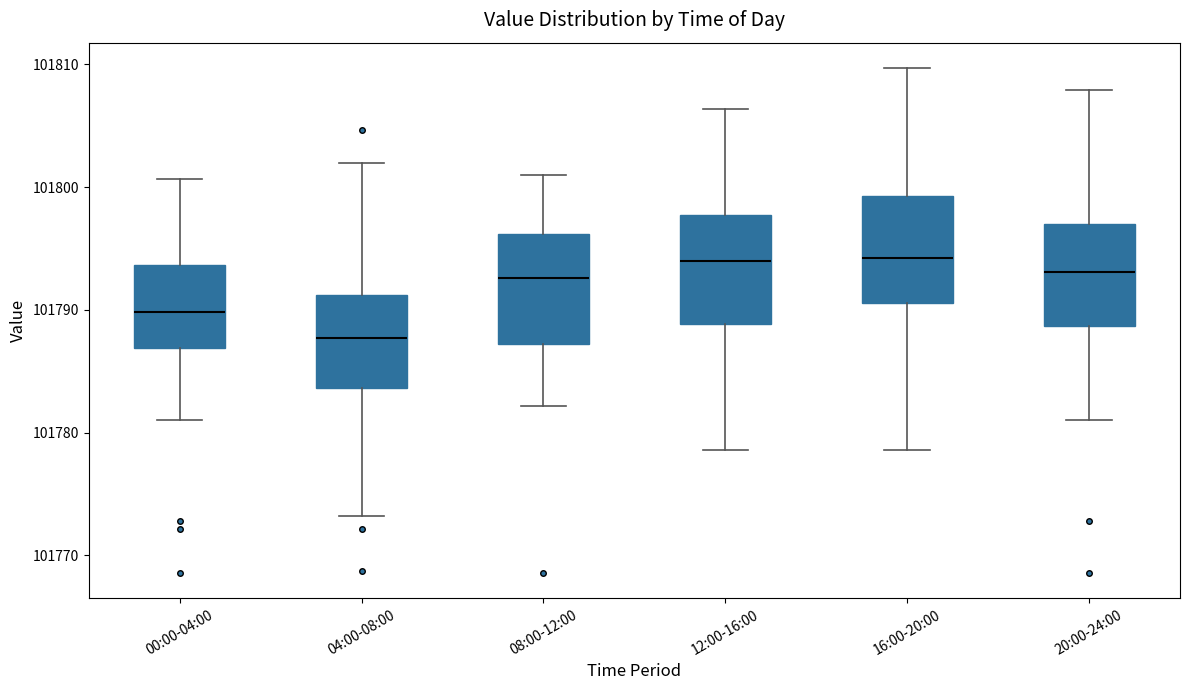

Reading left to right, read every box against the y-axis: the position of its median line, the range the box covers, and the ends of its whiskers. The values are not printed on the chart, so give them approximately, as read against the axis.

00:00-04:00: median 101790, box 101787 to 101794, whiskers 101781 to 101801
04:00-08:00: median 101788, box 101784 to 101791, whiskers 101773 to 101802
08:00-12:00: median 101793, box 101787 to 101796, whiskers 101782 to 101801
12:00-16:00: median 101794, box 101789 to 101798, whiskers 101779 to 101806
16:00-20:00: median 101794, box 101791 to 101799, whiskers 101779 to 101810
20:00-24:00: median 101793, box 101789 to 101797, whiskers 101781 to 101808